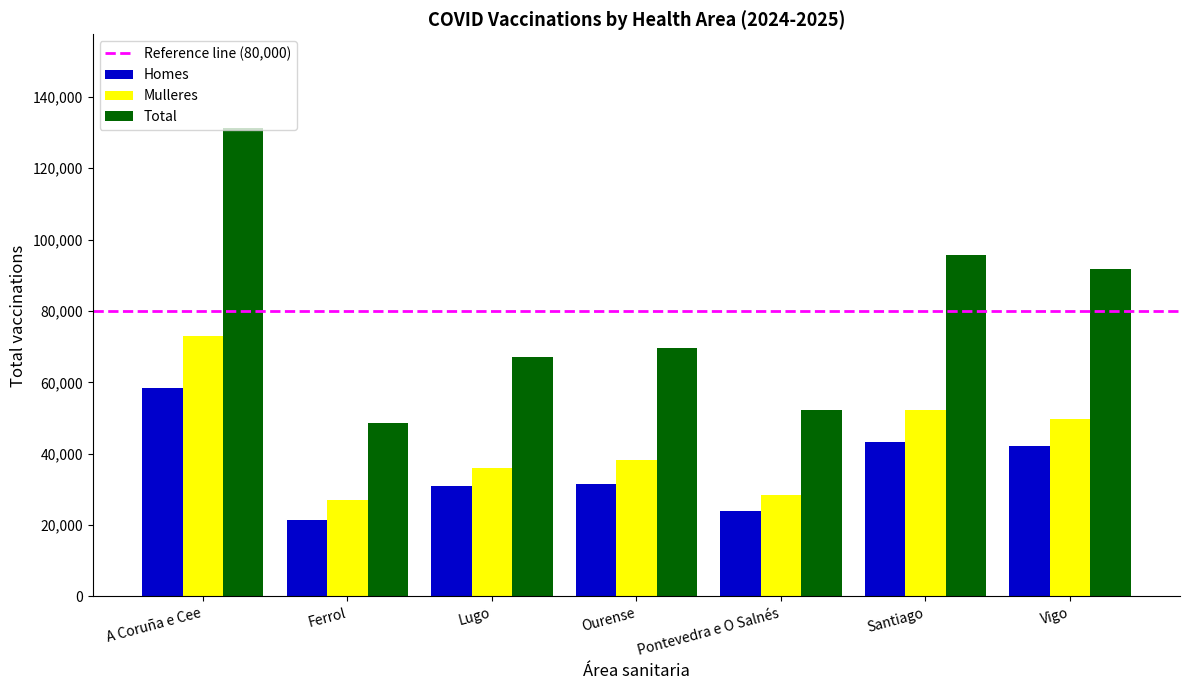

Rank the categories by Total value from highest to lowest.

A Coruña e Cee, Santiago, Vigo, Ourense, Lugo, Pontevedra e O Salnés, Ferrol